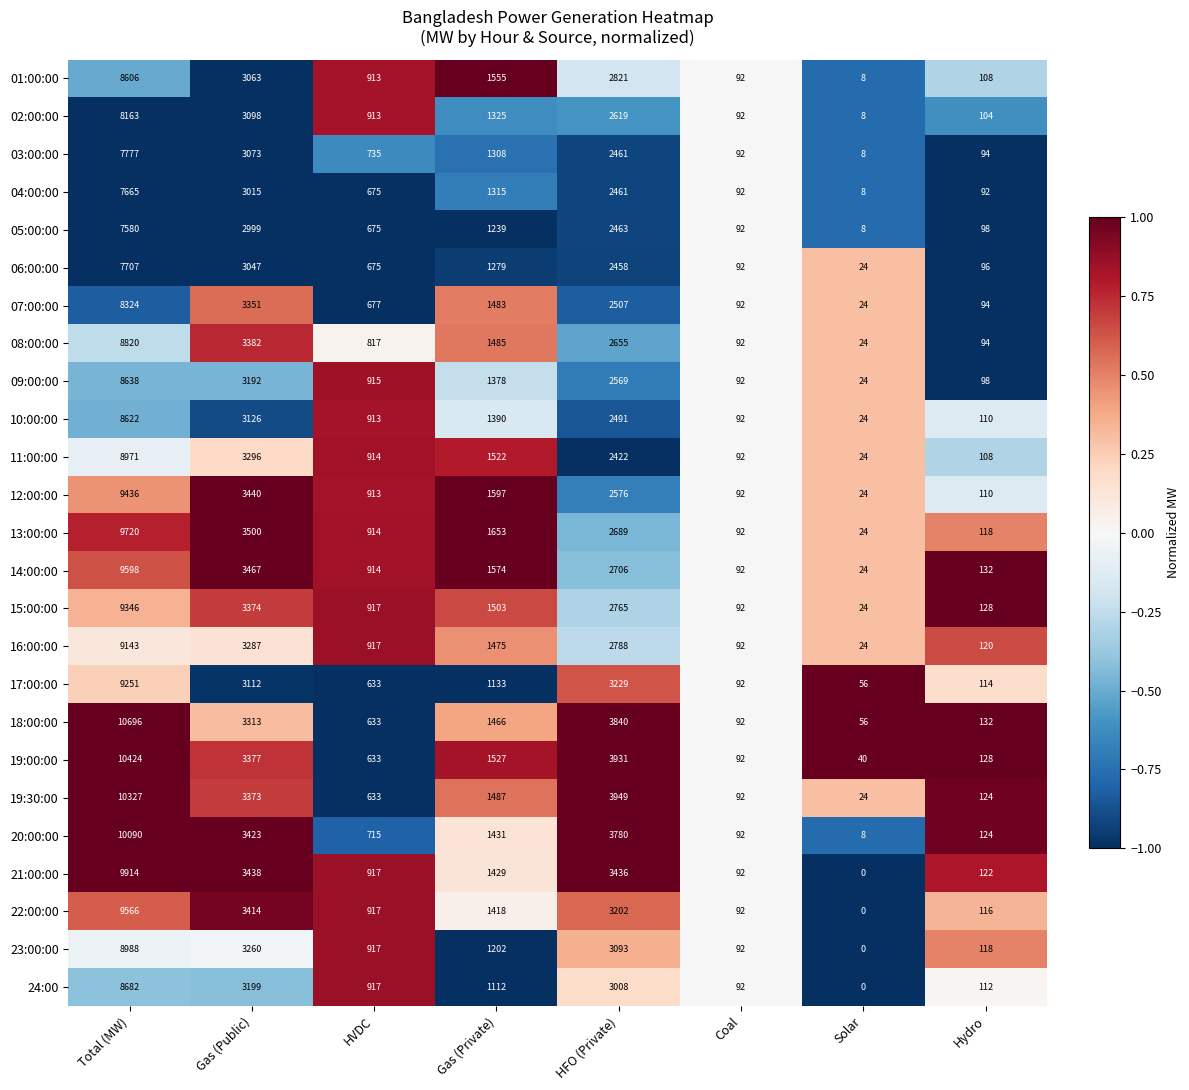

Which category has the highest value across all series?

Total (MW)